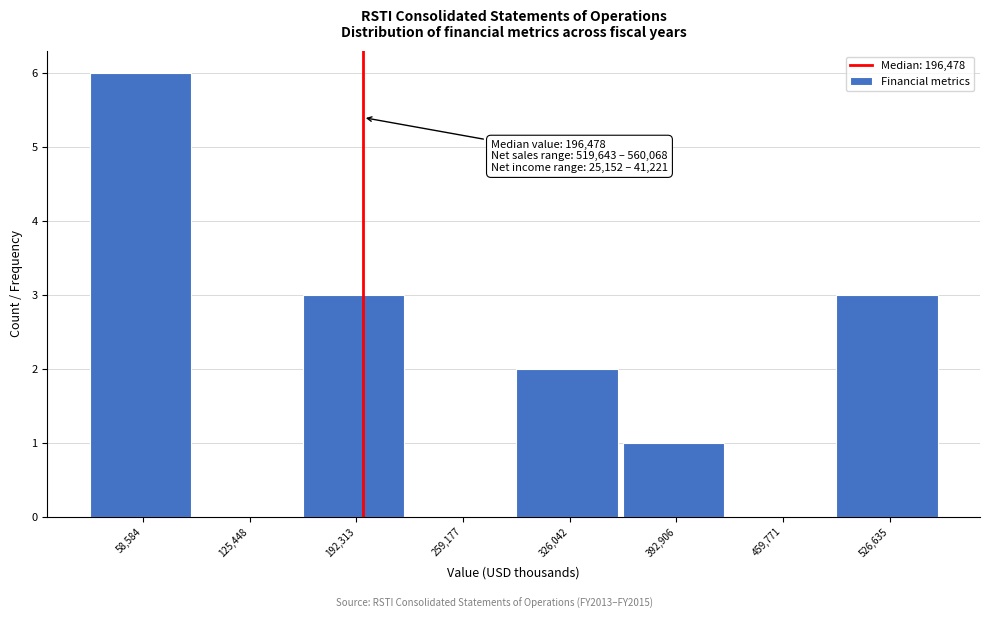

Over which range of the x-axis is the bar tallest?

30000 to 90000